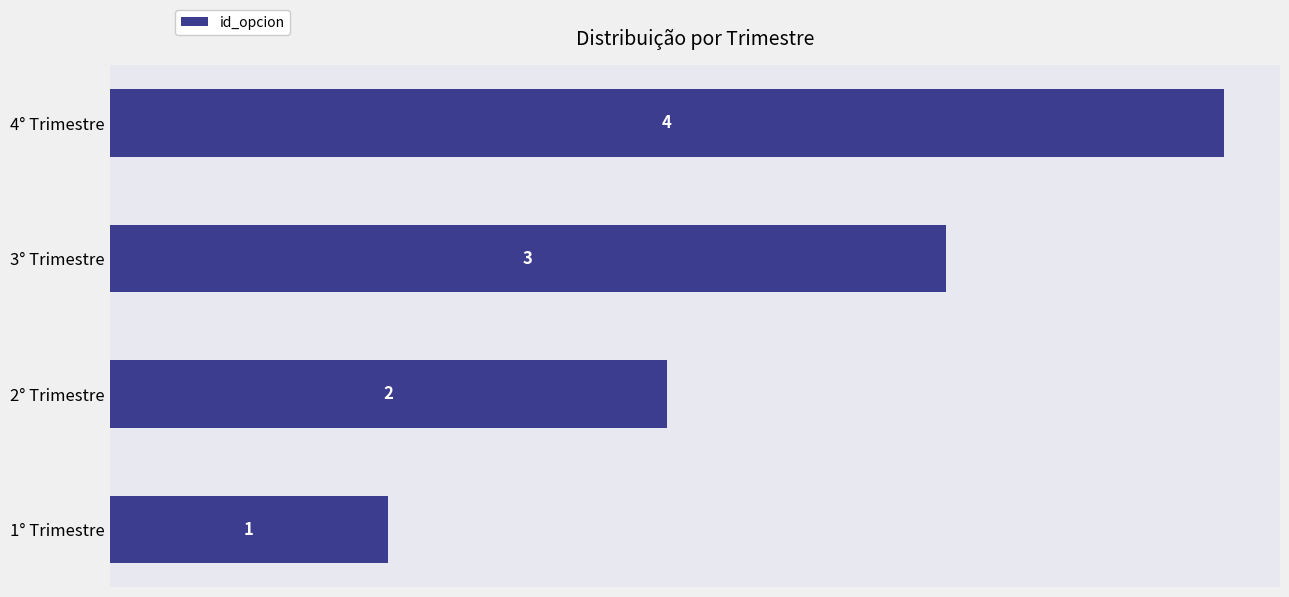

Rank the categories by value from highest to lowest.

4° Trimestre, 3° Trimestre, 2° Trimestre, 1° Trimestre